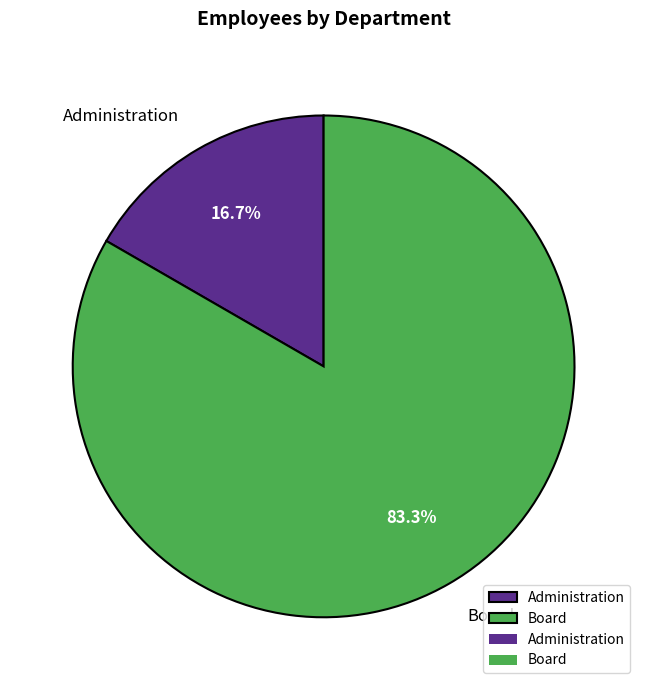

Combined, what portion of the pie is Administration and Board?

100.0%